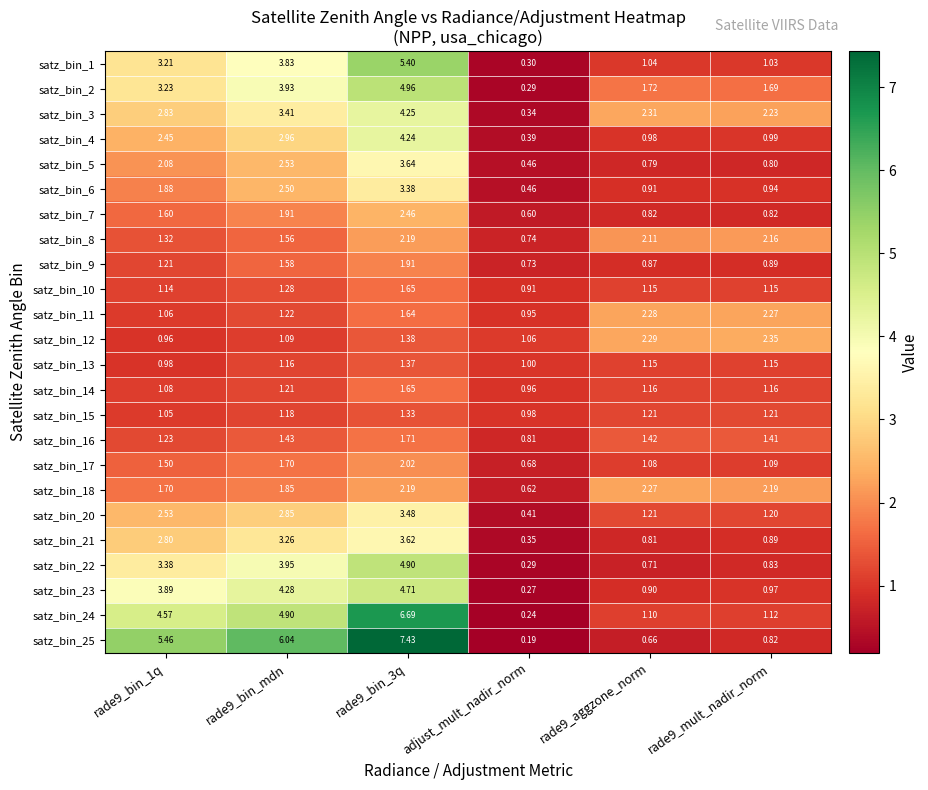

Is the value of satz_bin_11 at rade9_mult_nadir_norm greater than the value of satz_bin_7 at rade9_bin_mdn?

Yes